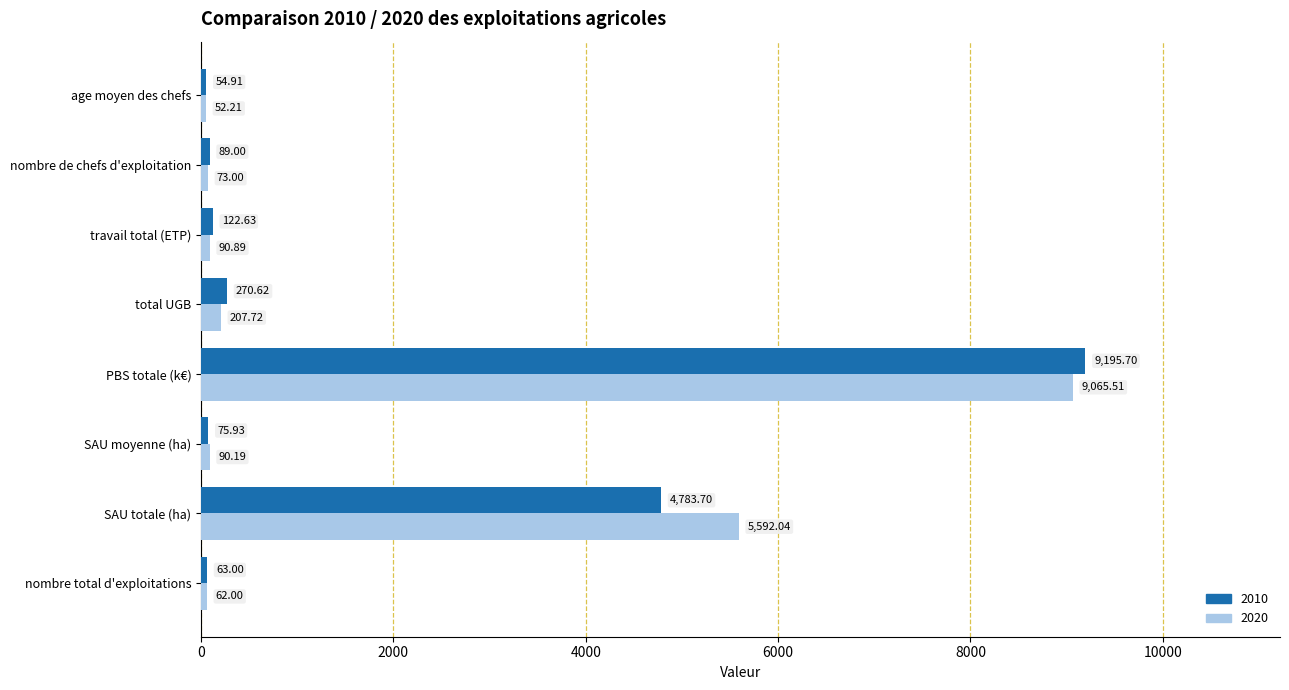

What is the sum of the 2010 values at travail total (ETP) and PBS totale (k€)?

9318.3